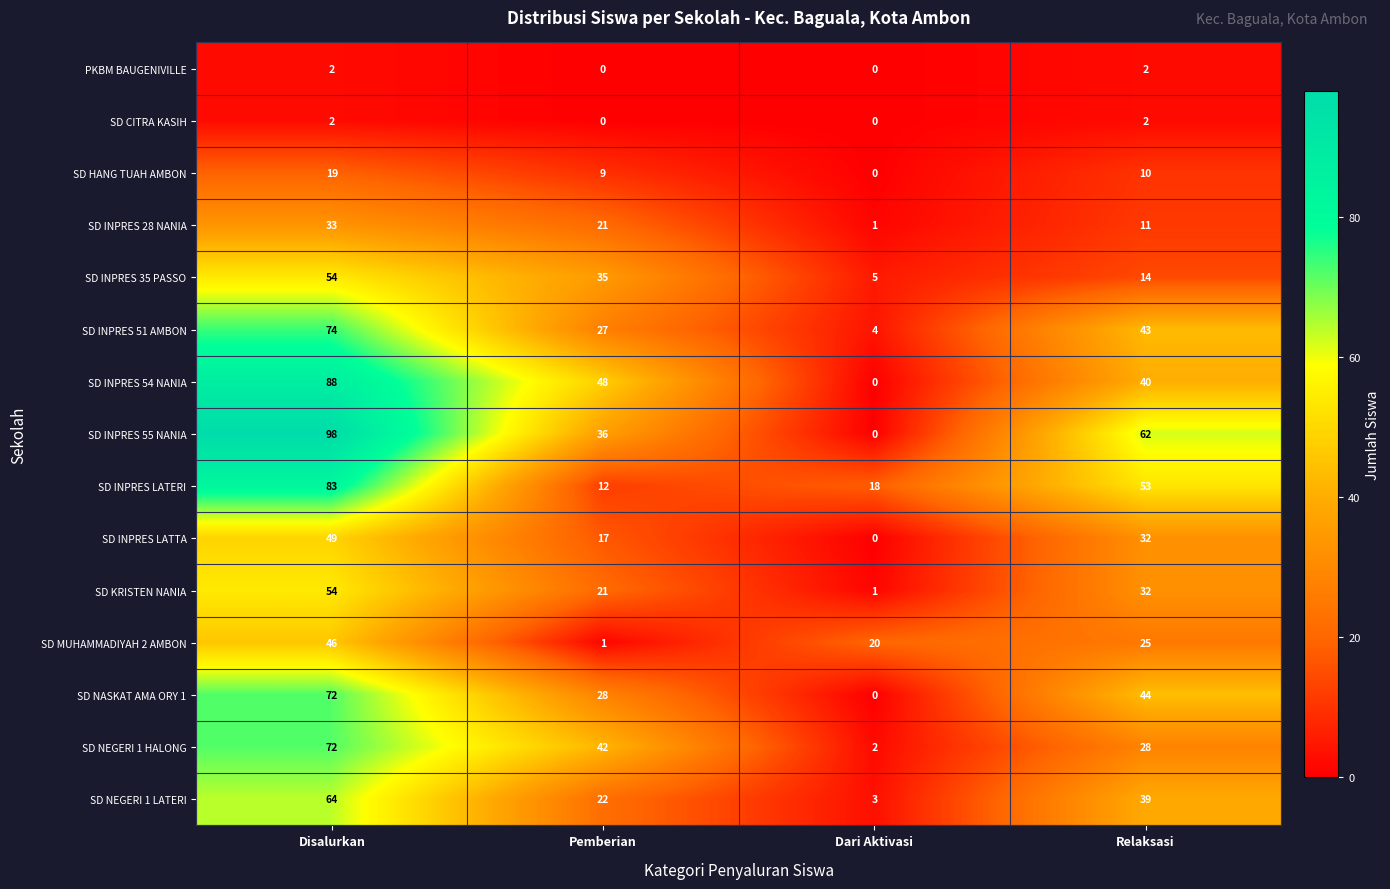

What is the sum of the SD NASKAT AMA ORY 1 values at Dari Aktivasi and Disalurkan?

72